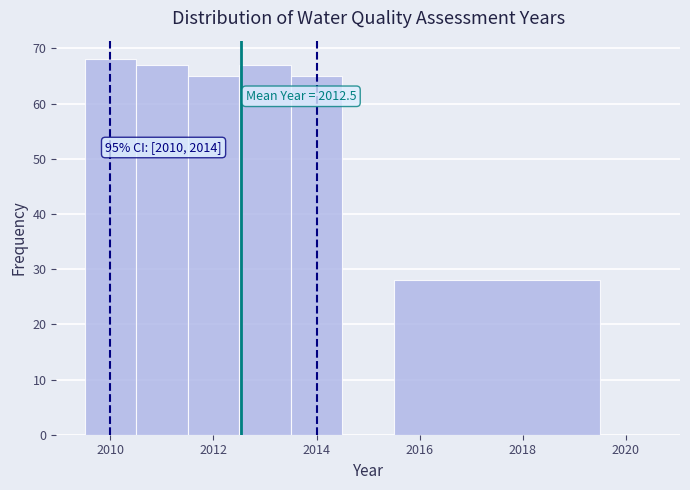

Over which range of the x-axis is the bar tallest?

2009.5 to 2010.5